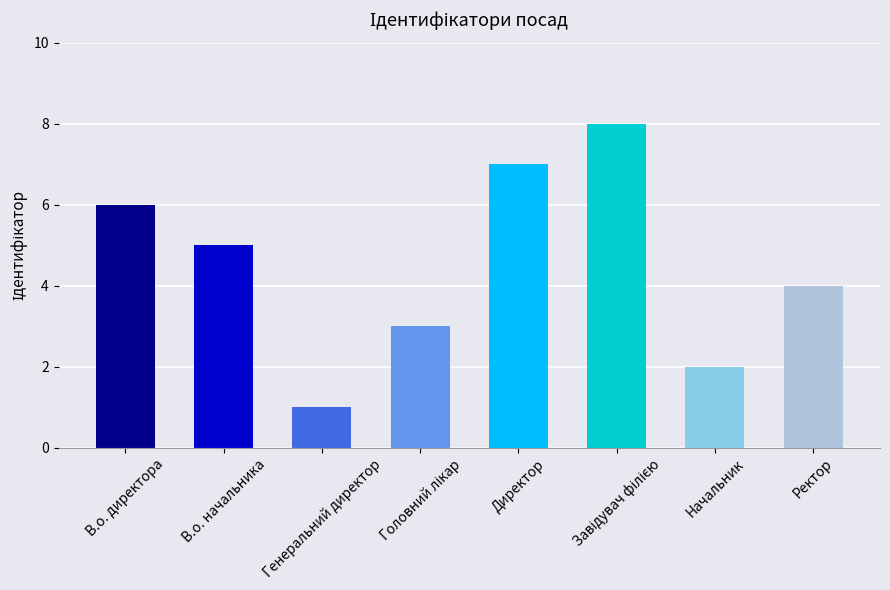

Reading left to right, transcribe all the data shown in this chart.

6	5	1	3	7	8	2	4